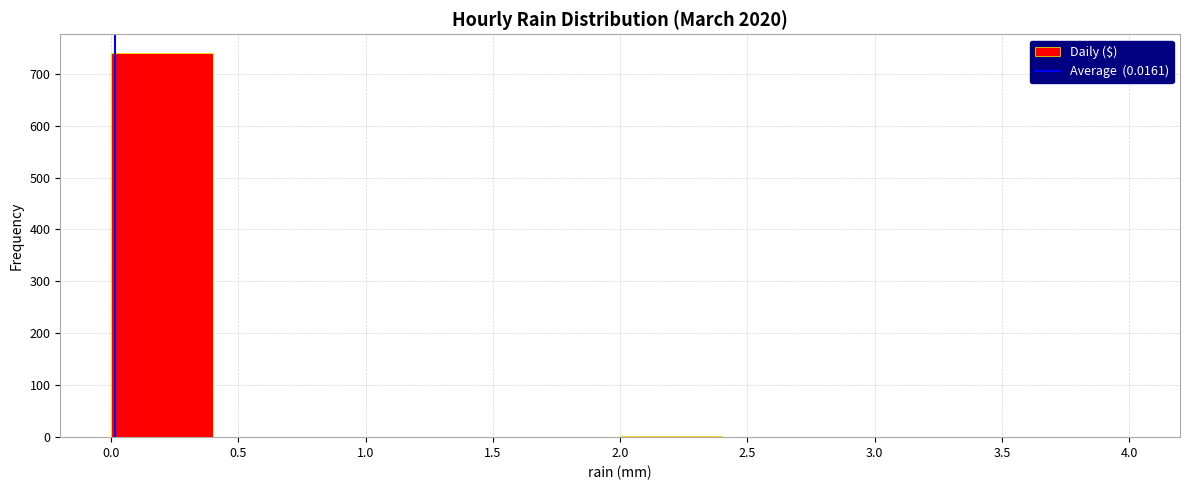

Over which range of the x-axis is the bar tallest?

0.0 to 0.4